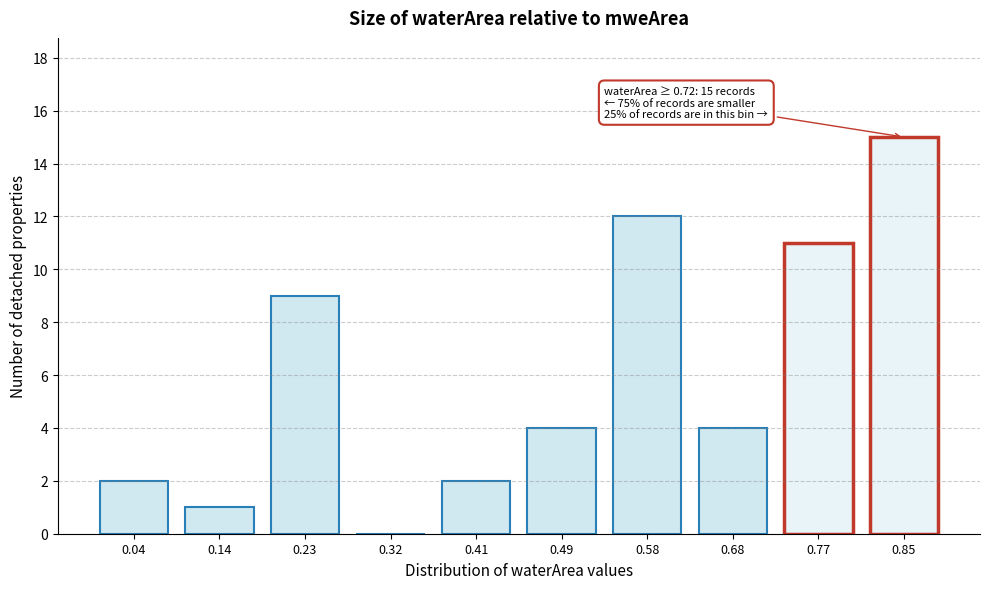

Reading left to right, extract all data points from this chart.

0.04=2	0.14=1	0.23=9	0.32=0	0.41=2	0.49=4	0.58=12	0.68=4	0.77=11	0.85=15